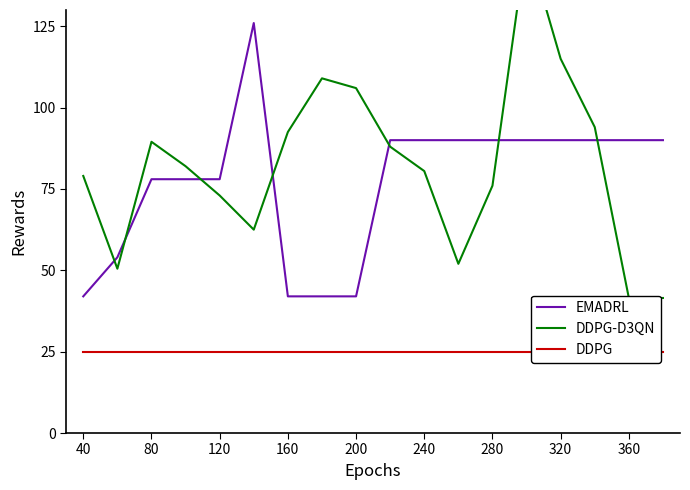

What is the highest value of the EMADRL series?

126